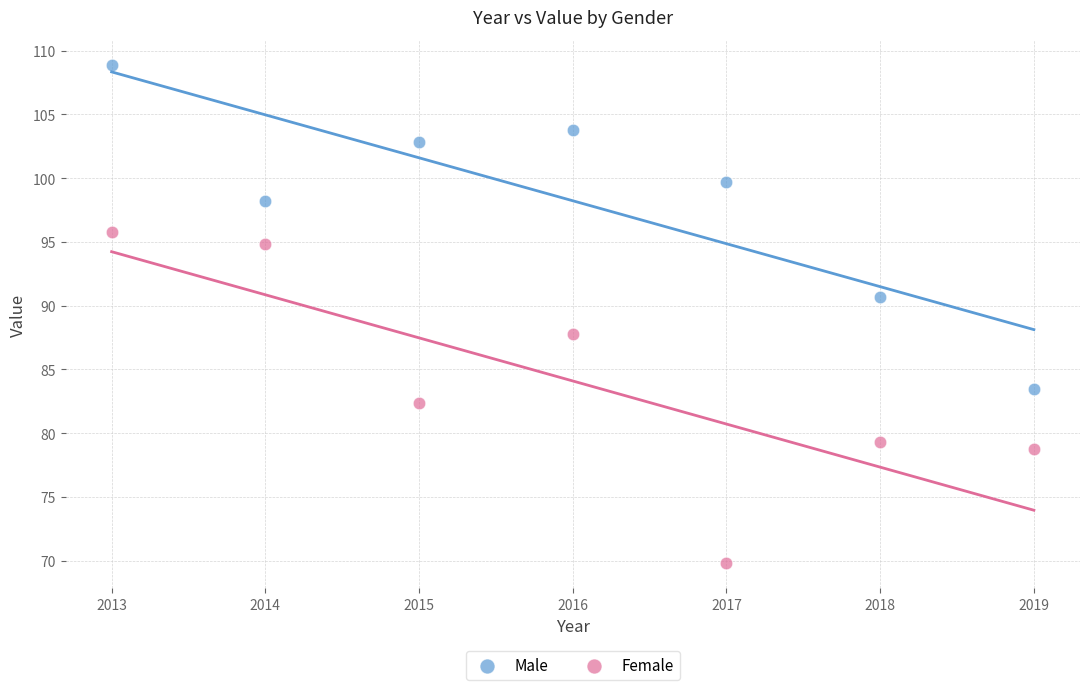

Which series contains the highest Y value?

Male